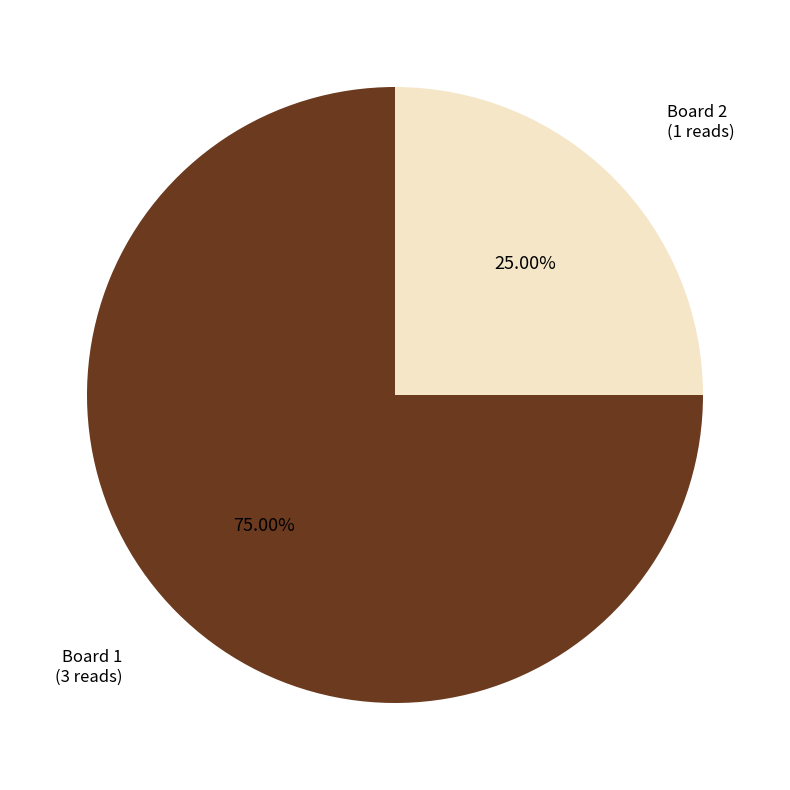

Does any single category account for the majority?

Yes